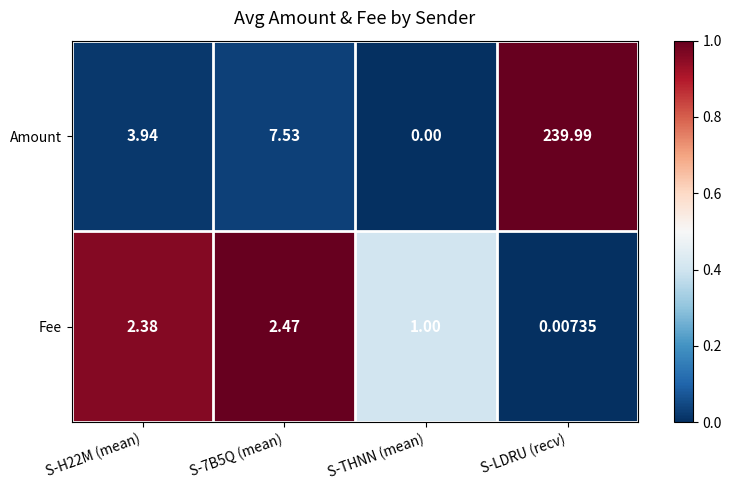

At which label is Fee closest to 1?

S-THNN (mean)